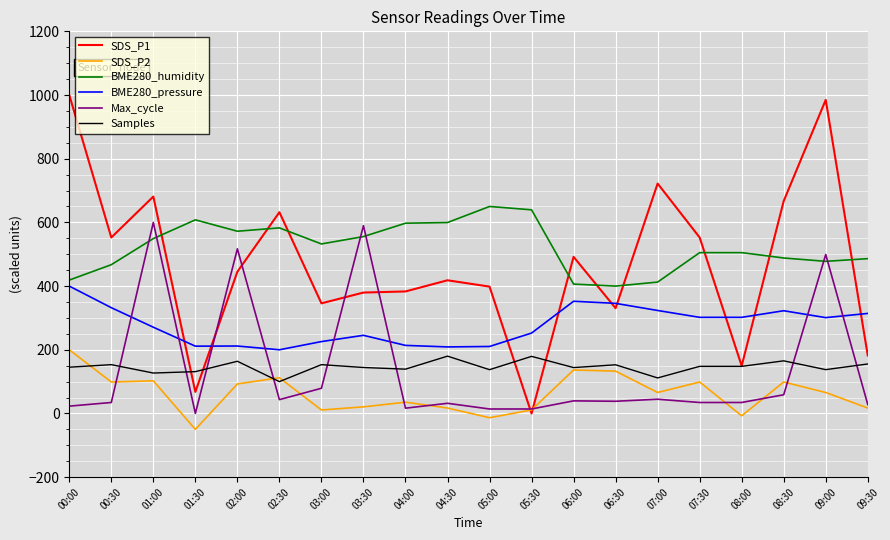

The value of SDS_P2 at 07:30 is 163.2. True or false?

False